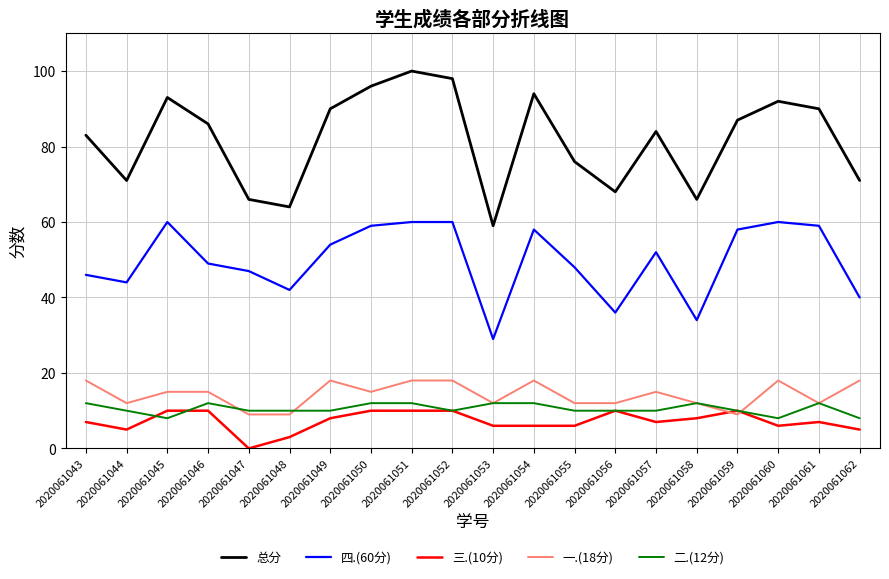

The 总分 series shows 71 at 2020061062. True or false?

True